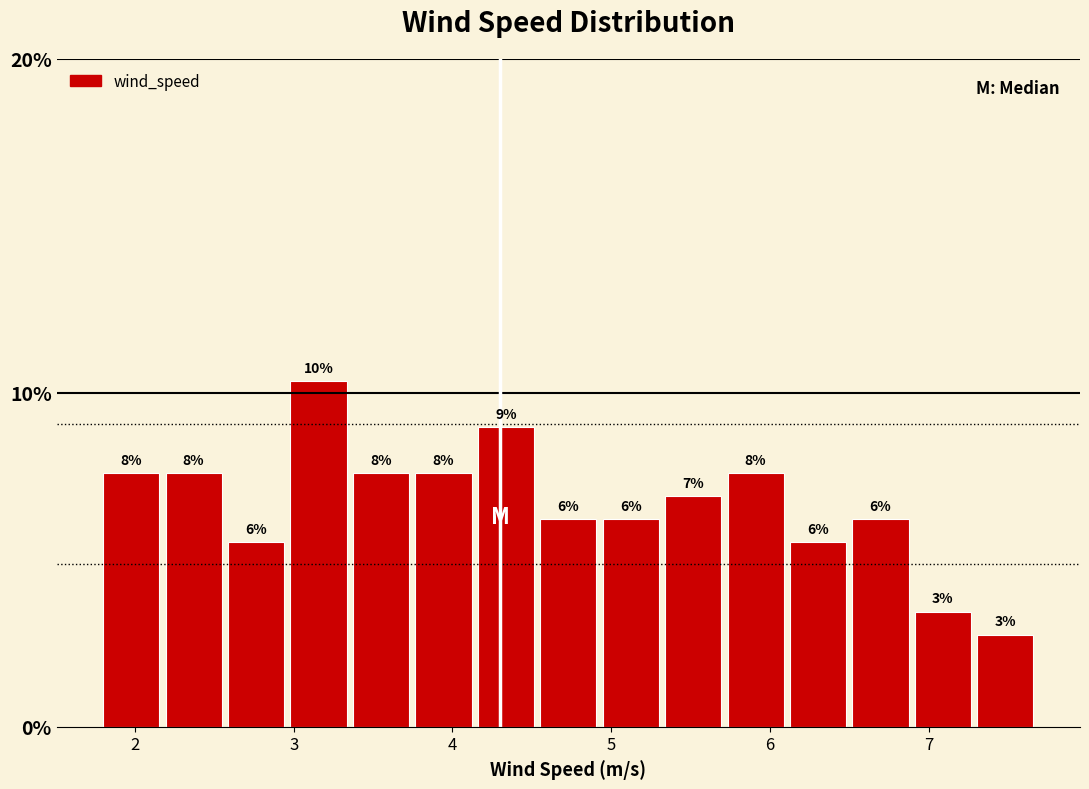

Around what value on the x-axis is the tallest bar? Give the approximate position of its centre, as read against the axis.

3.2